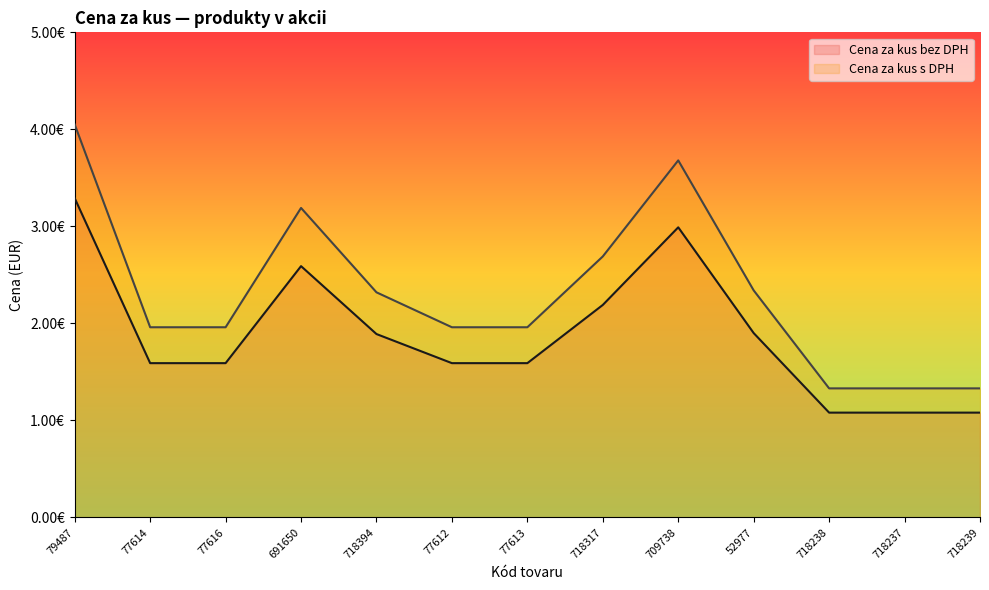

True or false: Cena za kus s DPH and Cena za kus bez DPH cross at least once.

False